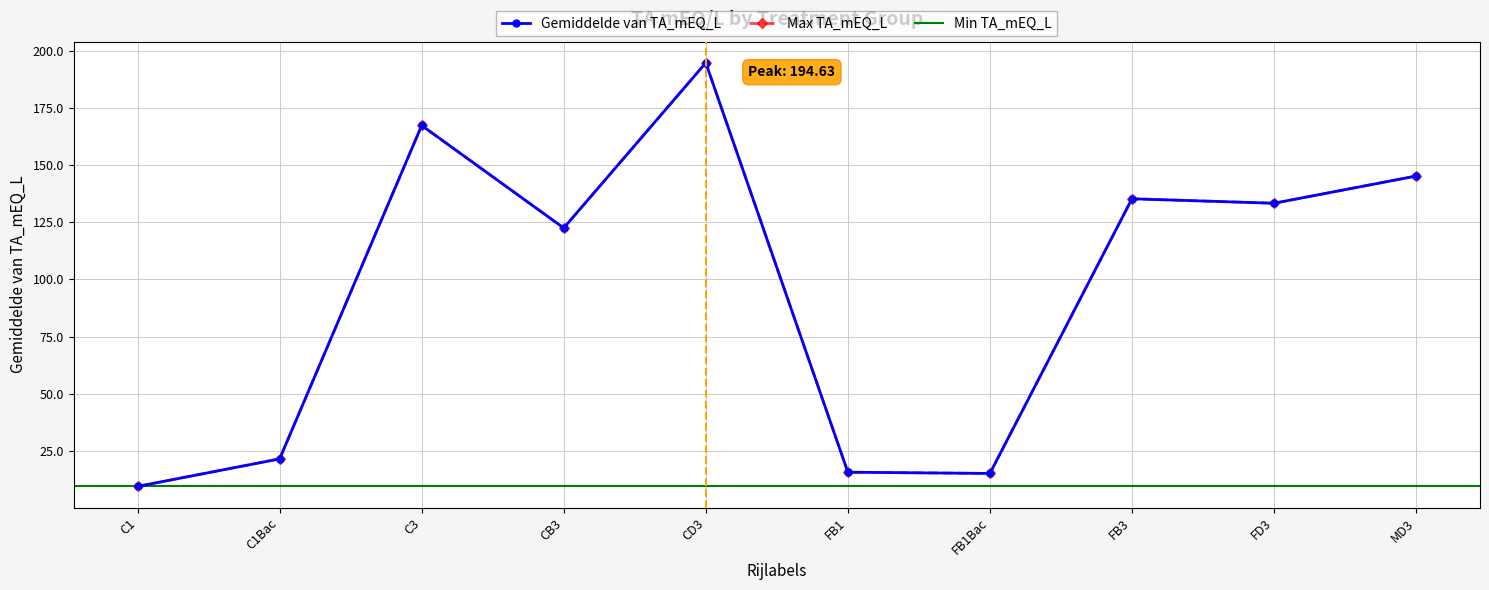

How many points are lower than both their immediate neighbors (excluding endpoints)?

3